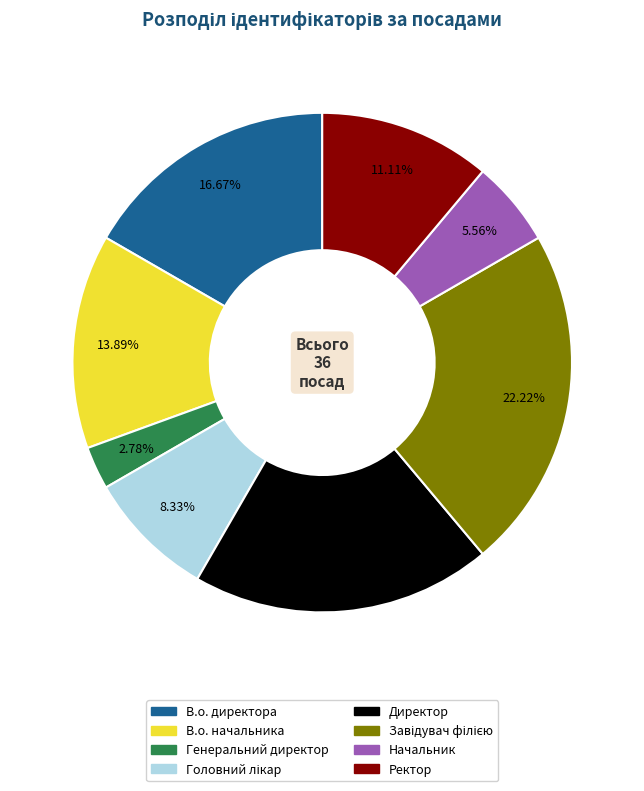

Which has a higher value, Ректор or В.о. директора?

В.о. директора